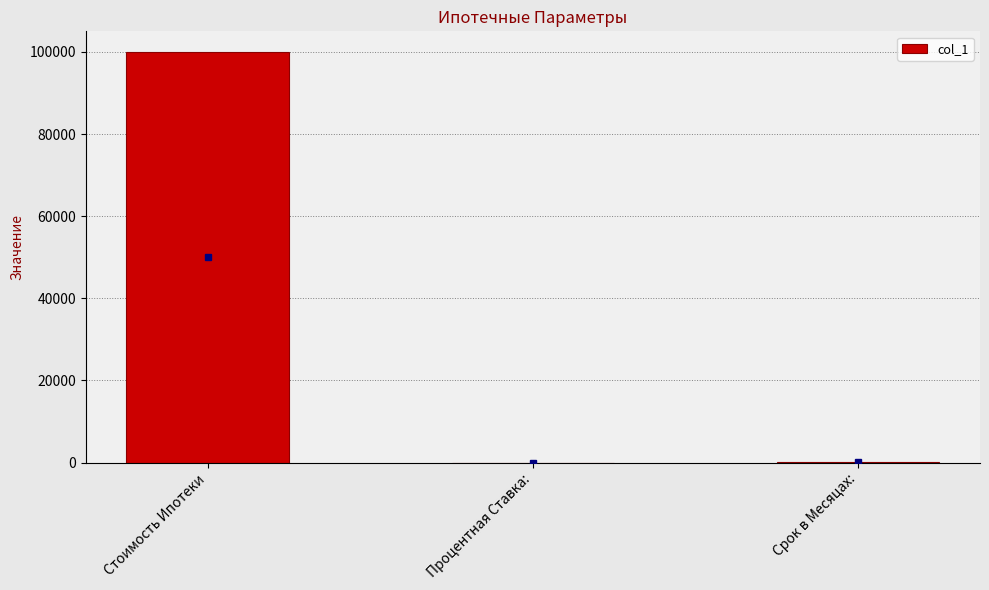

What is the sum of all values?

100250.1